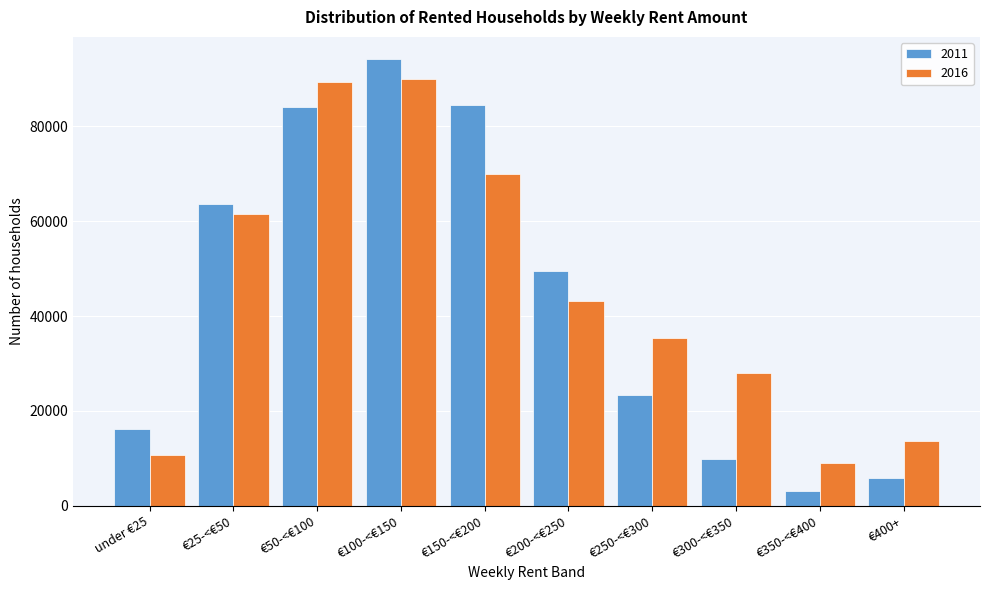

Reading right to left, transcribe all the data shown in this chart.

2011: 5806	3159	9909	23370	49431	84505	94187	84047	63571	16272
2016: 13608	9000	27927	35328	43225	70064	89962	89348	61637	10806